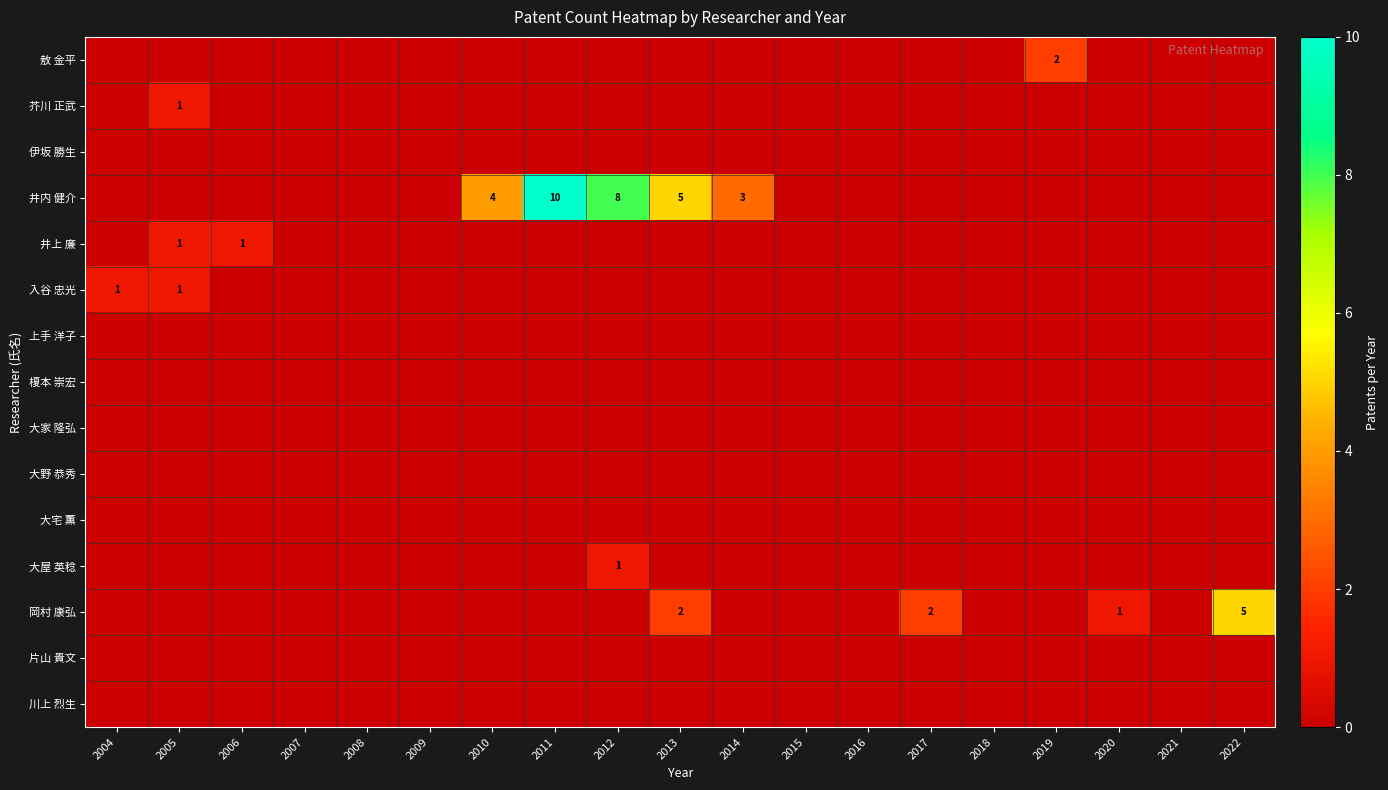

The value of 井内 健介 at 2010 is 3. True or false?

False